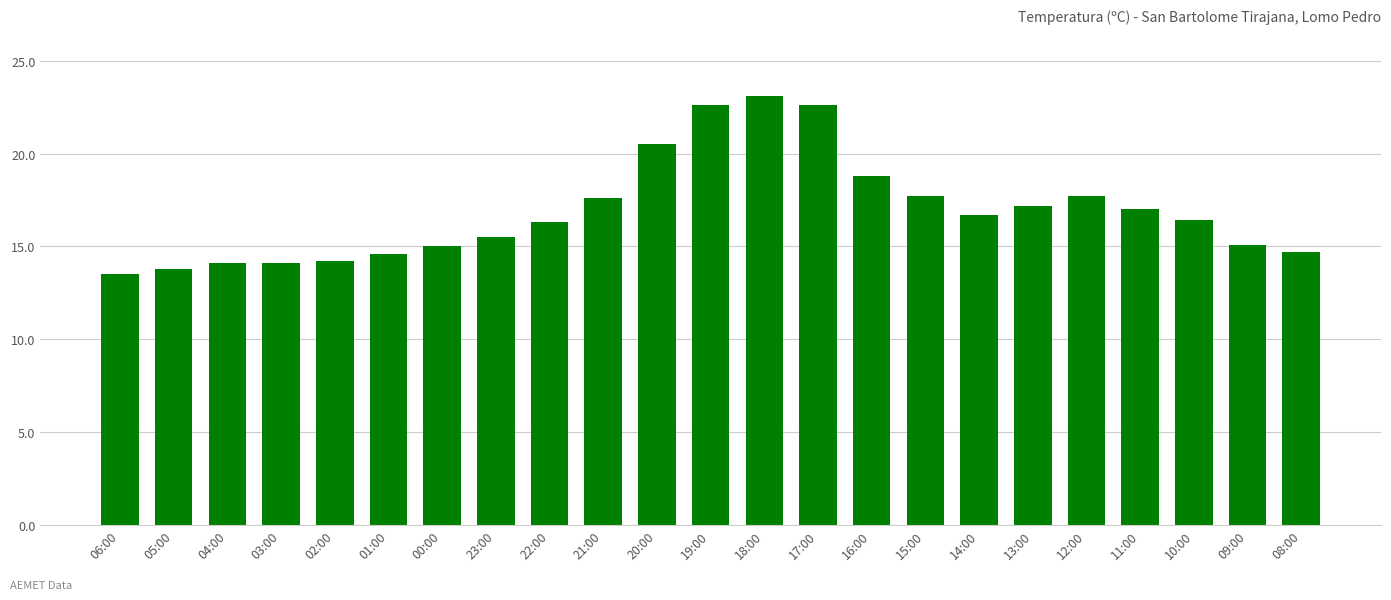

True or false: the data shows 10.2 at 13:00.

False